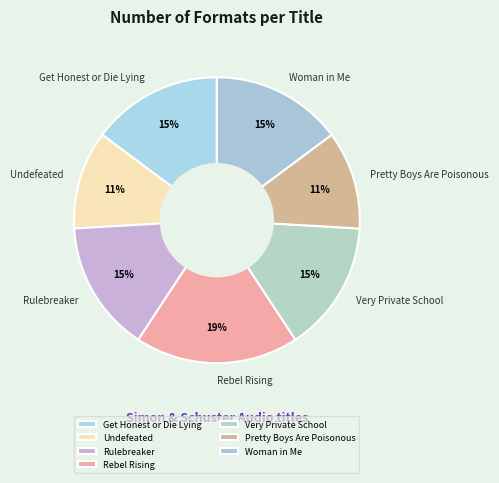

To the nearest percent, what is the average slice percentage?

14%